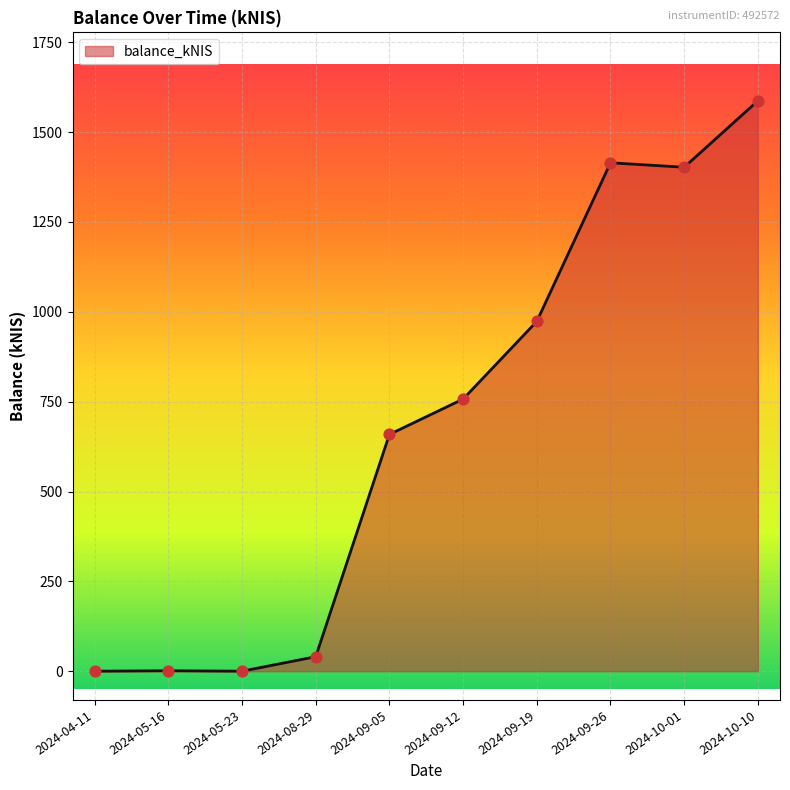

Approximately how many times larger is the value at 2024-09-26 compared to 2024-09-19?

1.5